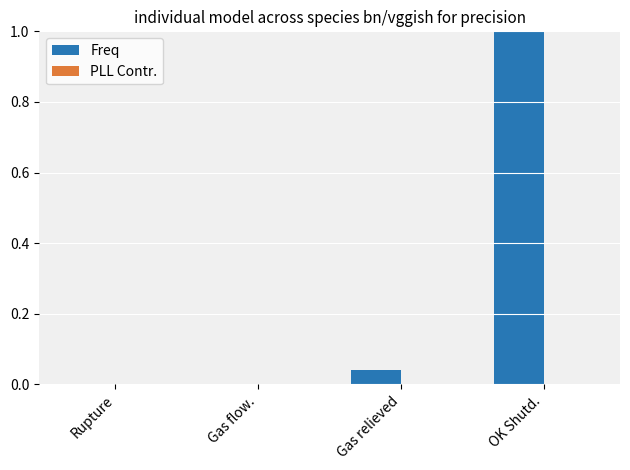

The Freq series shows 0.0 at Rupture. True or false?

True